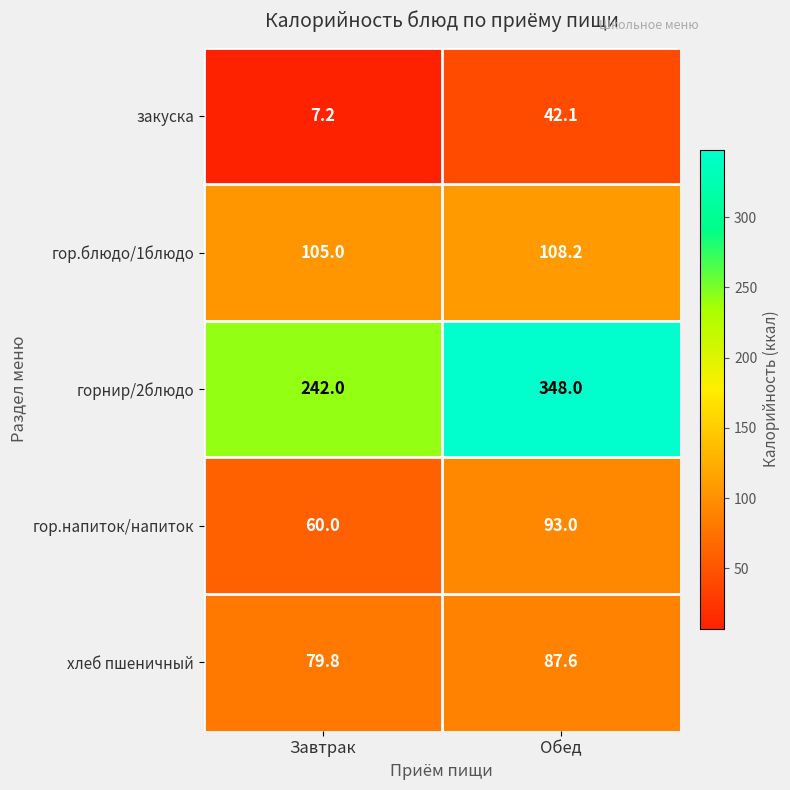

Which series has the largest total across all categories?

горнир/2блюдо